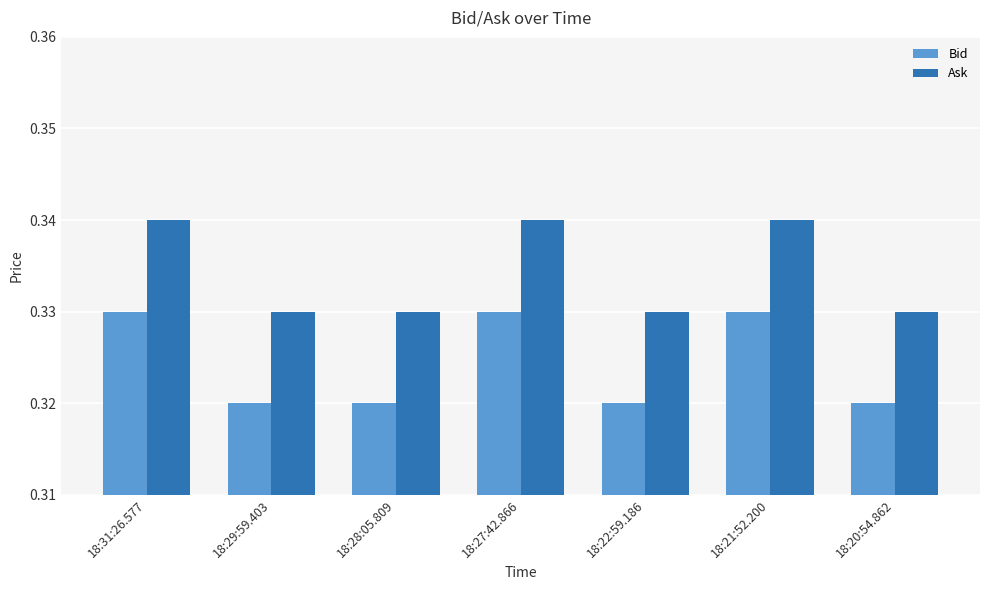

Count the Ask values in the range 0 to 1.

7